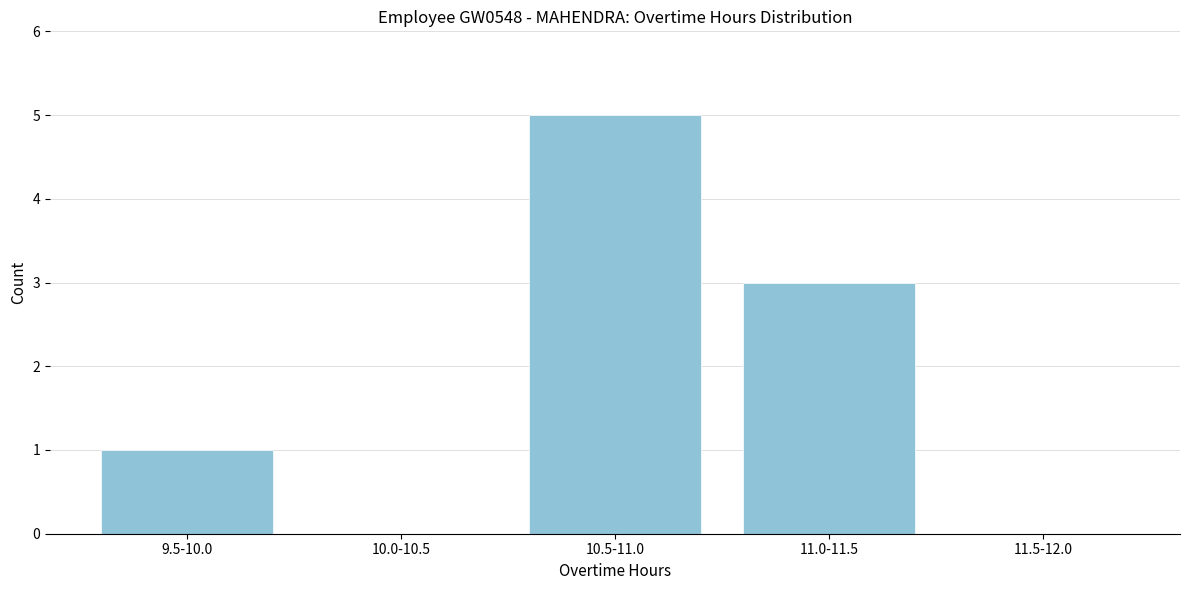

Reading left to right, what are all the values shown in this chart?

9.5-10.0=1	10.0-10.5=0	10.5-11.0=5	11.0-11.5=3	11.5-12.0=0